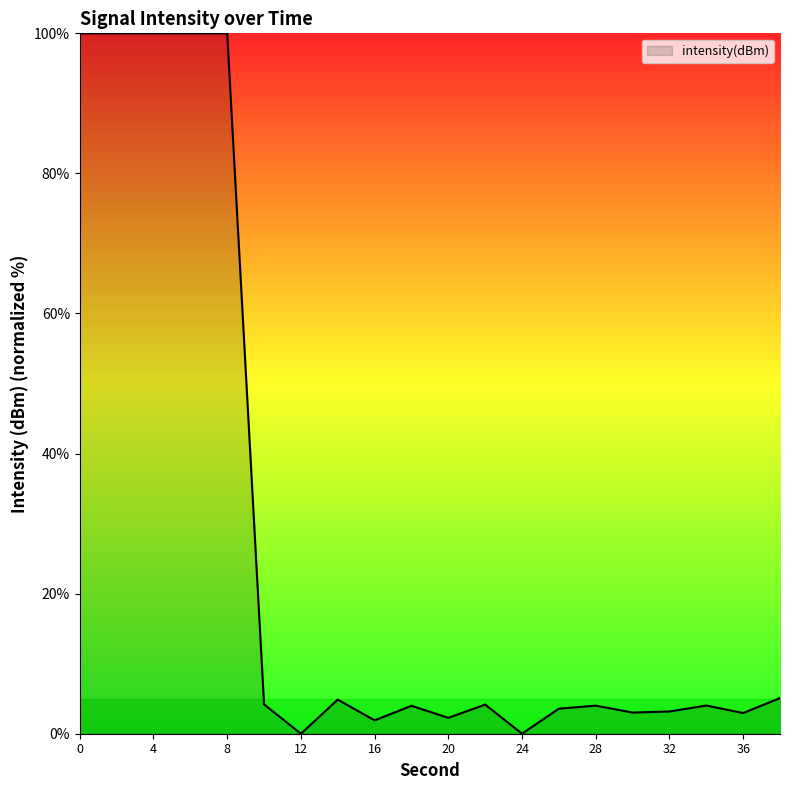

What is the greatest value displayed?

100.0